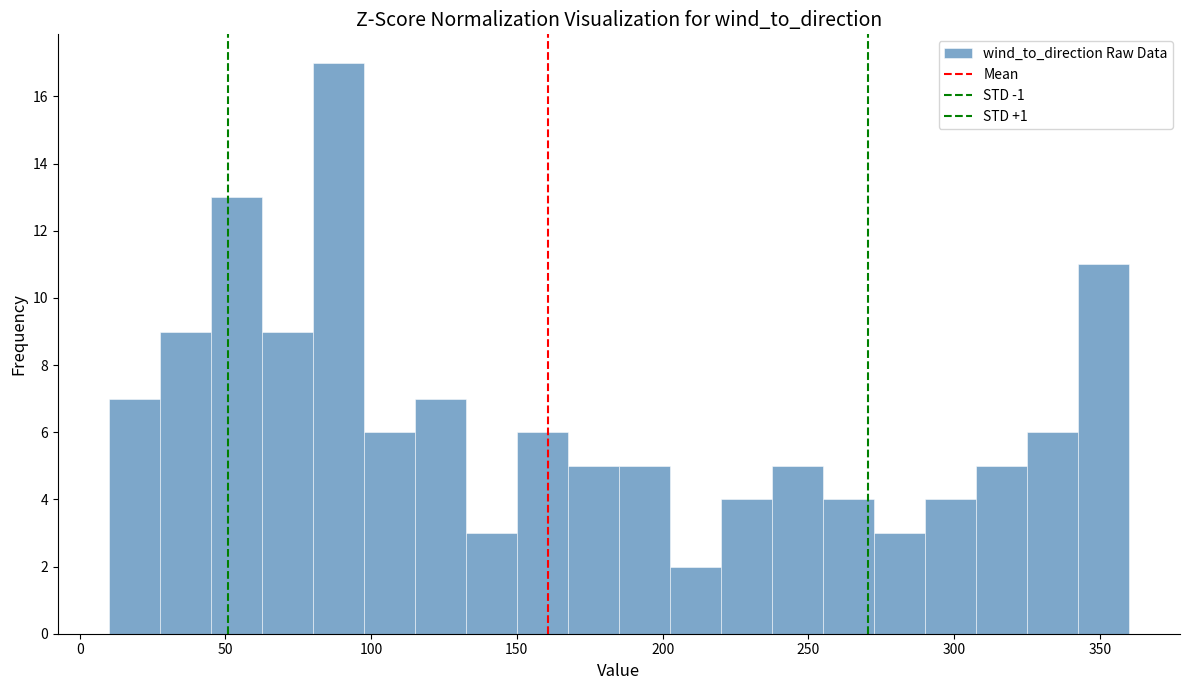

Read against the x-axis, roughly where is the centre of the tallest bar?

90